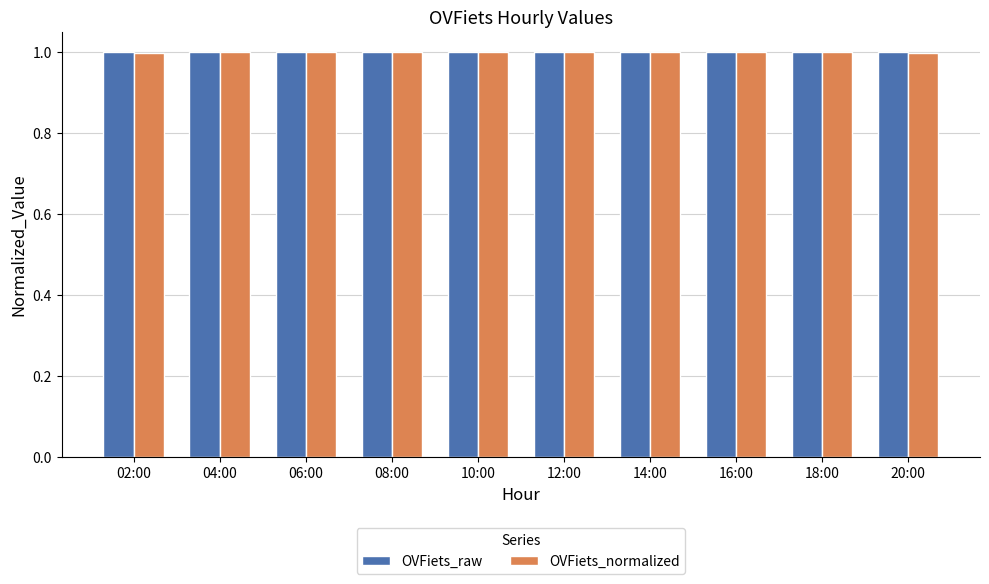

The value of OVFiets_normalized at 14:00 is 1.0. True or false?

True